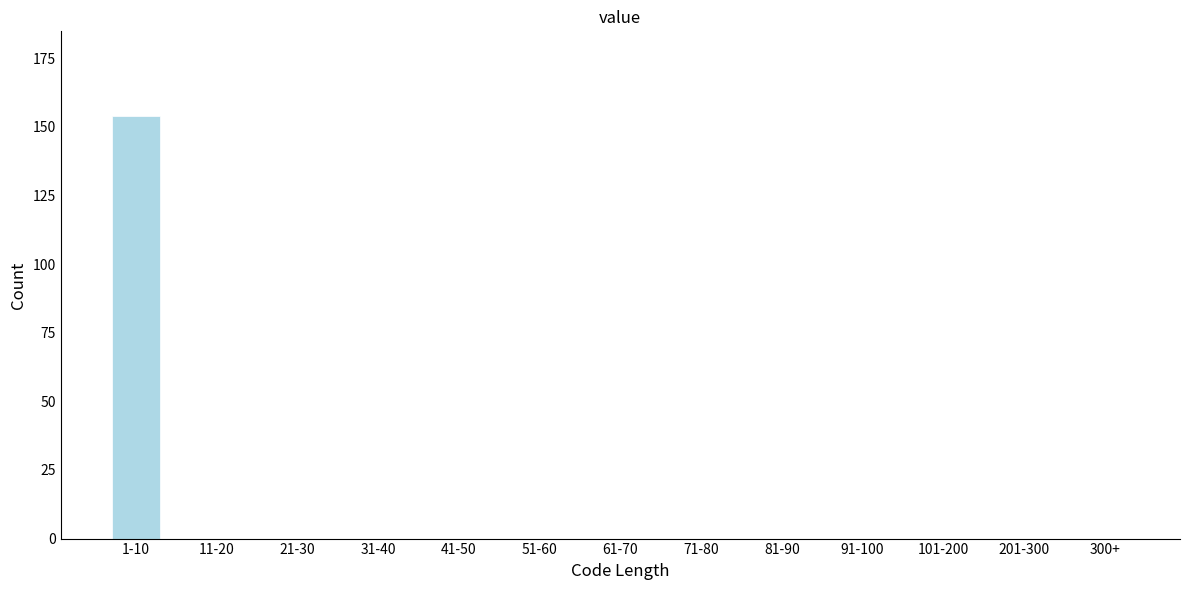

Reading left to right, transcribe all the data shown in this chart.

1-10=154	11-20=0	21-30=0	31-40=0	41-50=0	51-60=0	61-70=0	71-80=0	81-90=0	91-100=0	101-200=0	201-300=0	300+=0